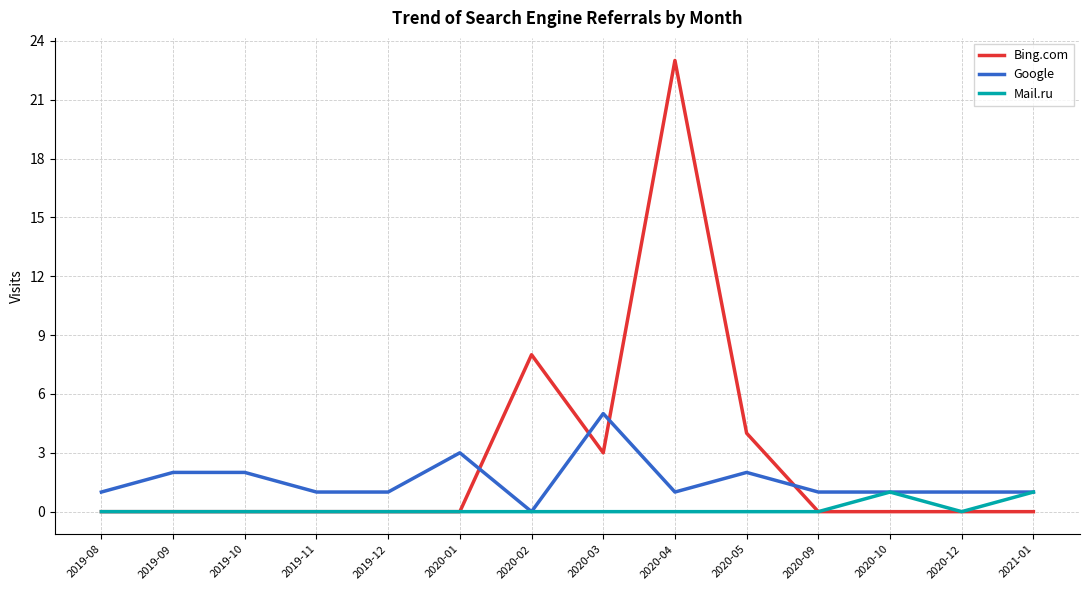

At which category is the sum across all series the highest?

2020-04